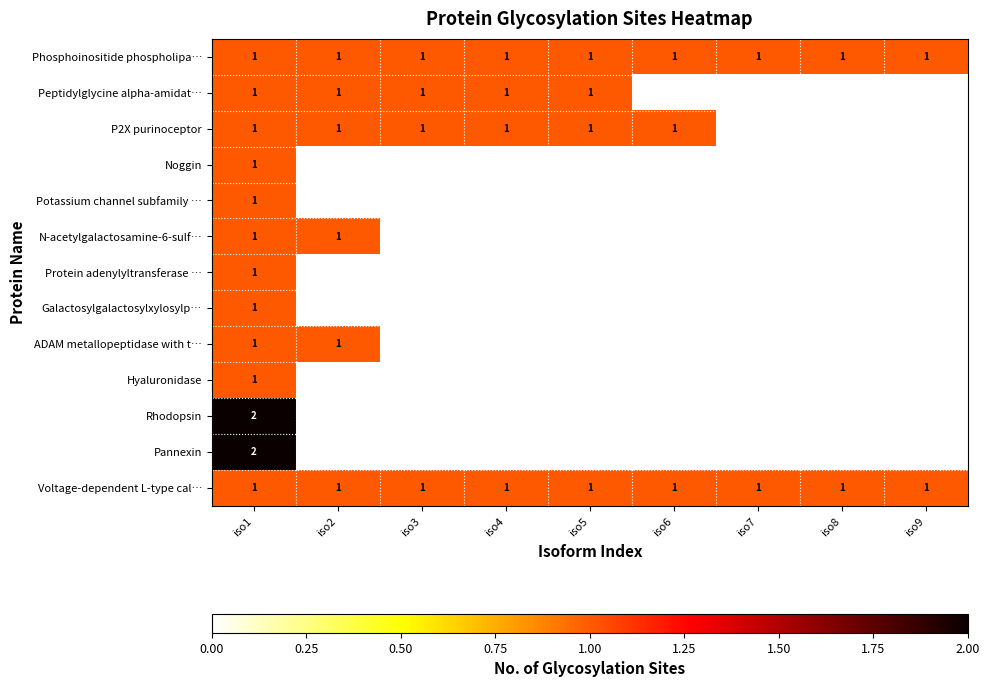

What is the total value across all series at iso1?

15